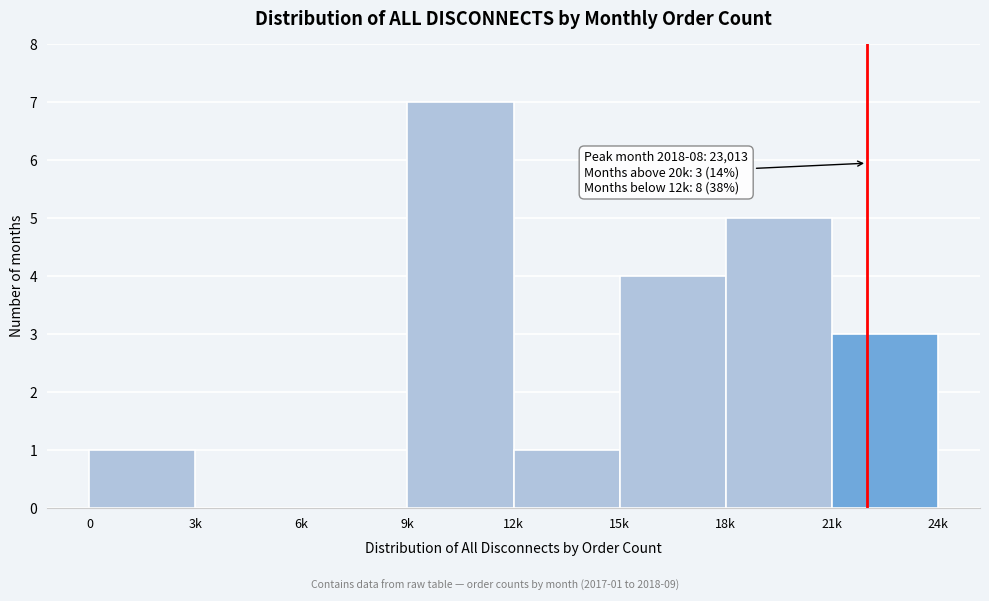

Reading left to right, what are all the values shown in this chart?

0=1	3k=0	6k=0	9k=7	12k=1	15k=4	18k=5	21k=3